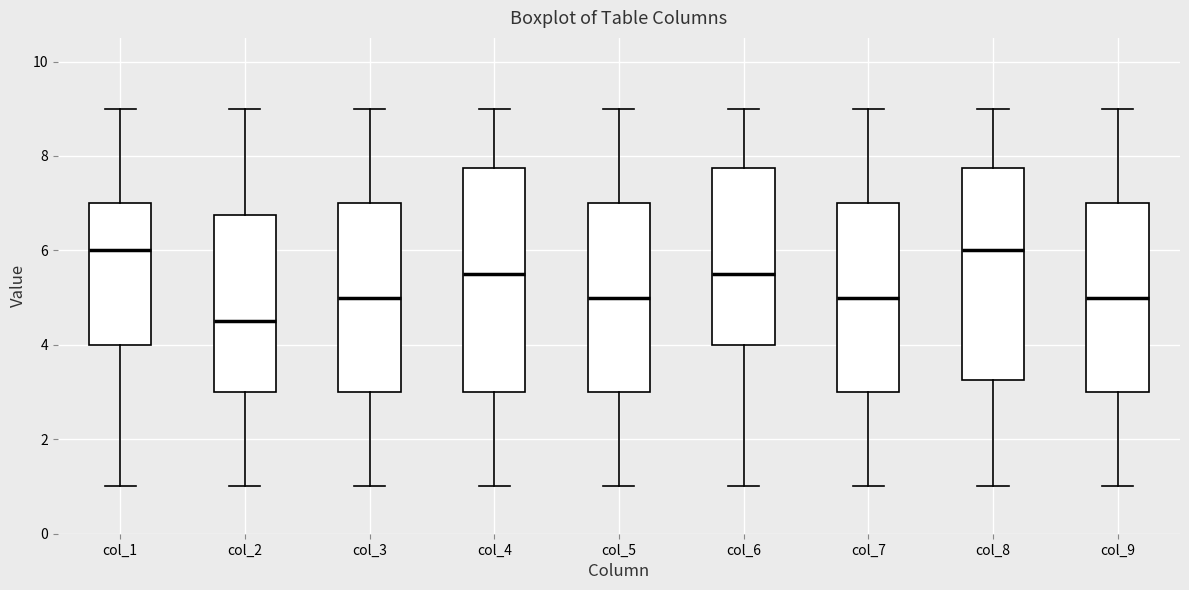

Reading left to right, transcribe this box plot: for each box, give where its median line is, the range the box spans, and where its two whiskers end, as read against the y-axis. The values are not printed on the chart, so give them approximately, as read against the axis.

col_1: median 6.0, box 4.0 to 7.0, whiskers 1.0 to 9.0
col_2: median 4.6, box 3.0 to 6.8, whiskers 1.0 to 9.0
col_3: median 5.0, box 3.0 to 7.0, whiskers 1.0 to 9.0
col_4: median 5.6, box 3.0 to 7.8, whiskers 1.0 to 9.0
col_5: median 5.0, box 3.0 to 7.0, whiskers 1.0 to 9.0
col_6: median 5.6, box 4.0 to 7.8, whiskers 1.0 to 9.0
col_7: median 5.0, box 3.0 to 7.0, whiskers 1.0 to 9.0
col_8: median 6.0, box 3.2 to 7.8, whiskers 1.0 to 9.0
col_9: median 5.0, box 3.0 to 7.0, whiskers 1.0 to 9.0